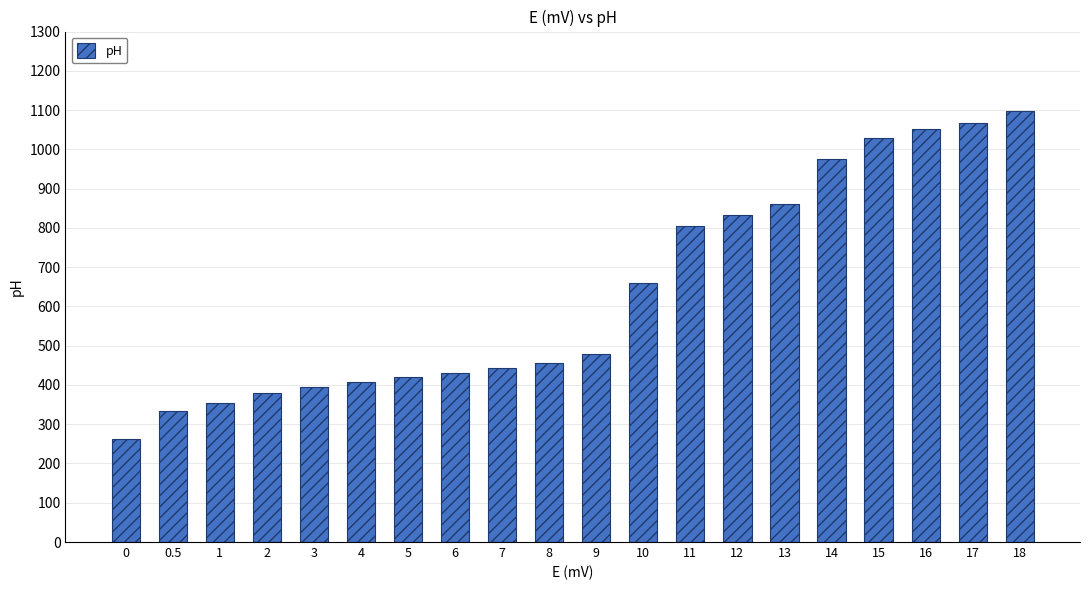

What is the label of the 3rd bar from the right?

16